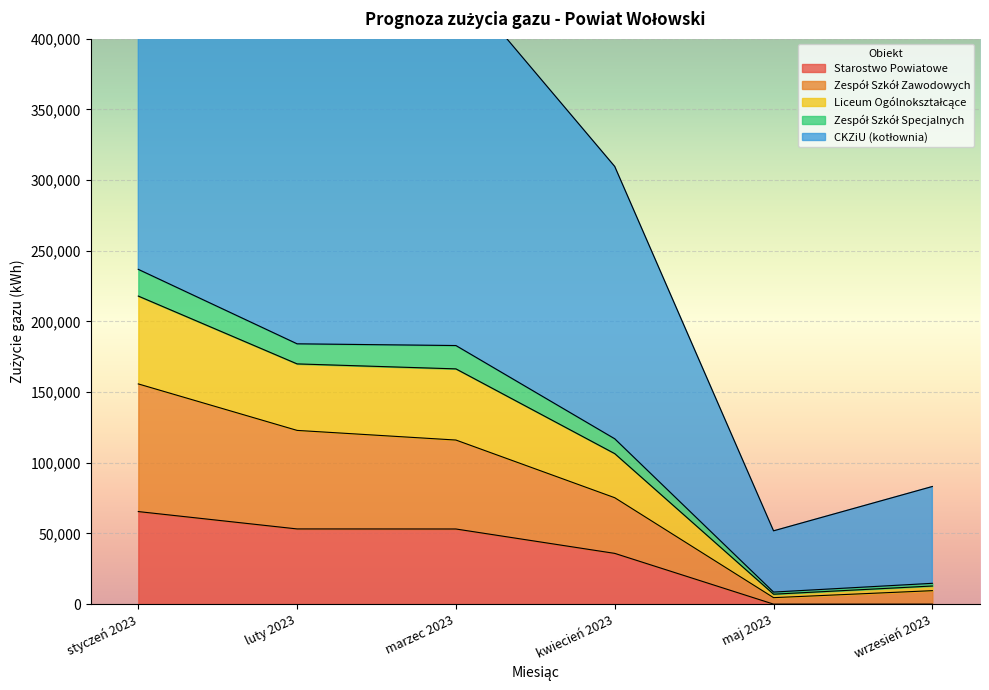

True or false: CKZiU (kotłownia) and Zespół Szkół Specjalnych intersect in this chart.

False